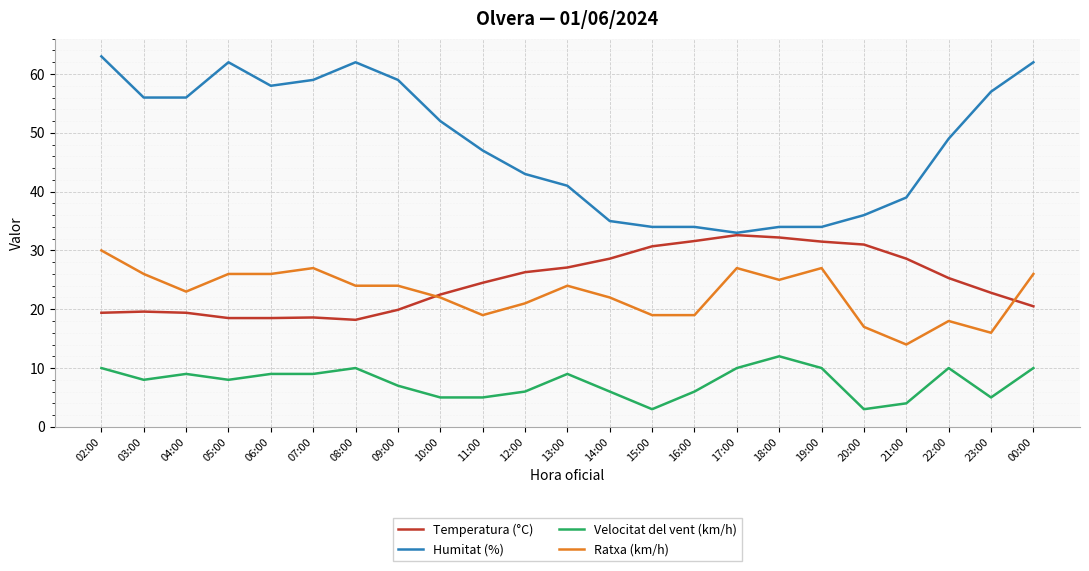

Read the Temperatura (°C) value at 03:00.

19.6